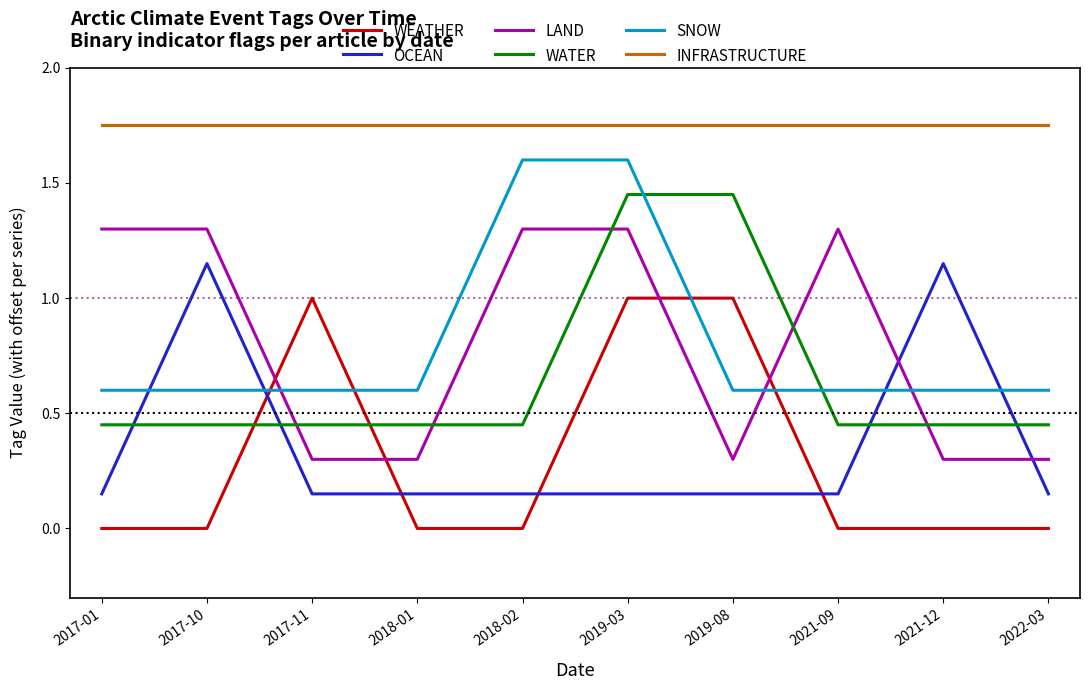

What is the difference between the highest and lowest values at 2019-08?

1.6